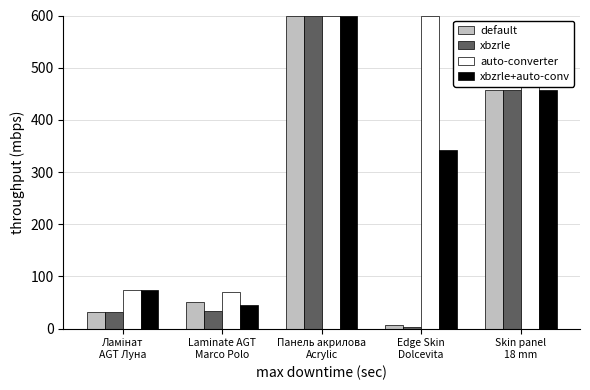

What position from the left is Edge Skin
Dolcevita?

4